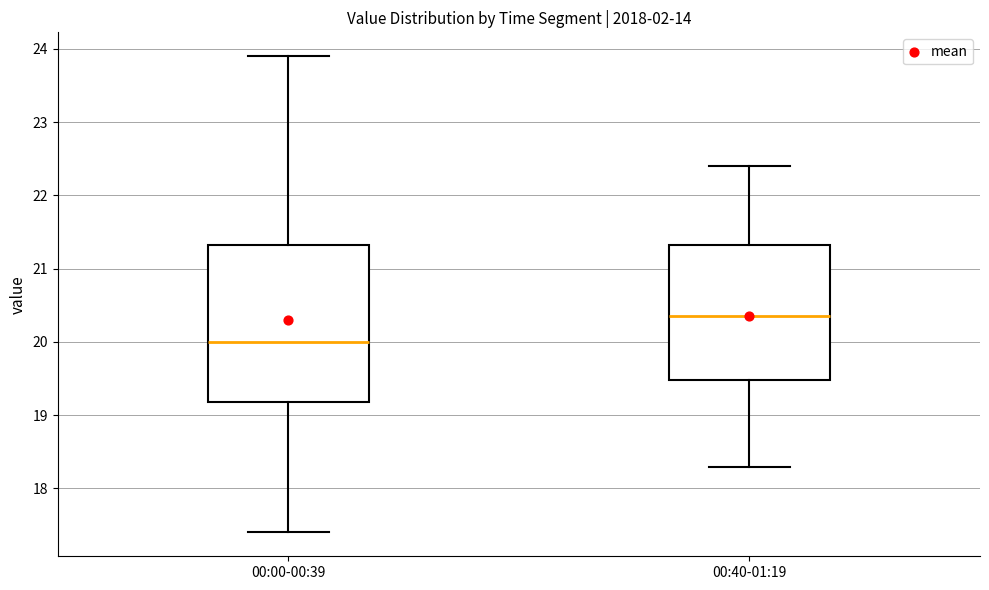

Reading left to right, transcribe this box plot: for each box, give where its median line is, the range the box spans, and where its two whiskers end, as read against the y-axis. The values are not printed on the chart, so give them approximately, as read against the axis.

00:00-00:39: median 20.0, box 19.2 to 21.3, whiskers 17.4 to 23.9
00:40-01:19: median 20.4, box 19.5 to 21.3, whiskers 18.3 to 22.4